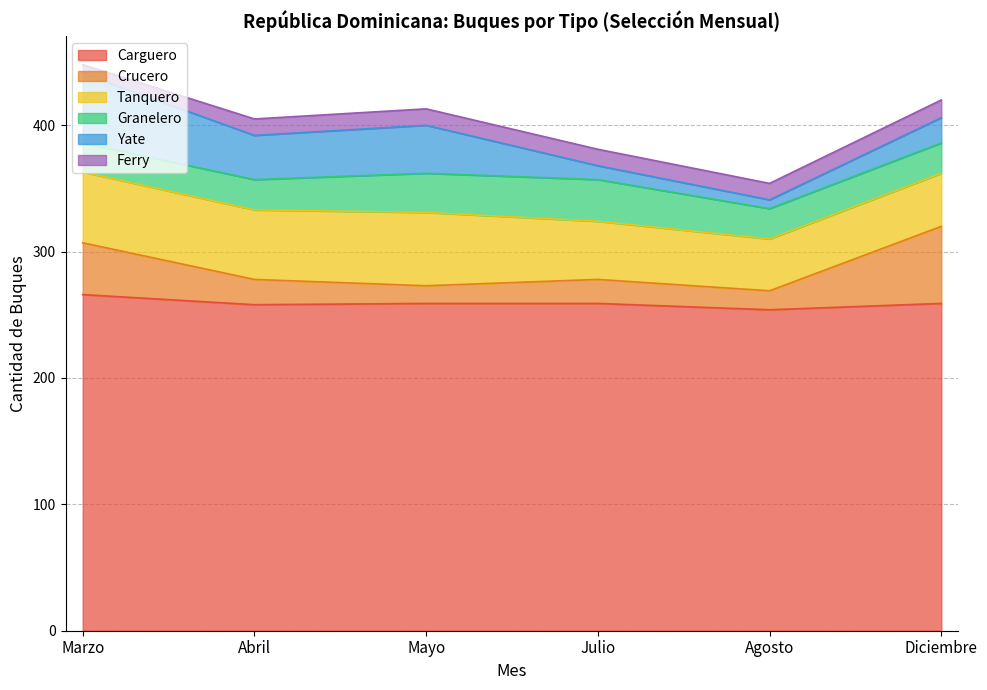

At how many categories does at least one series exceed 101?

6